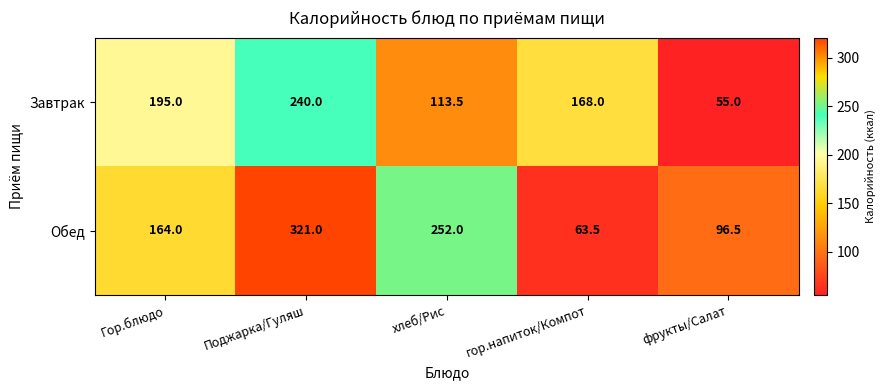

How many data points does each series have?

5